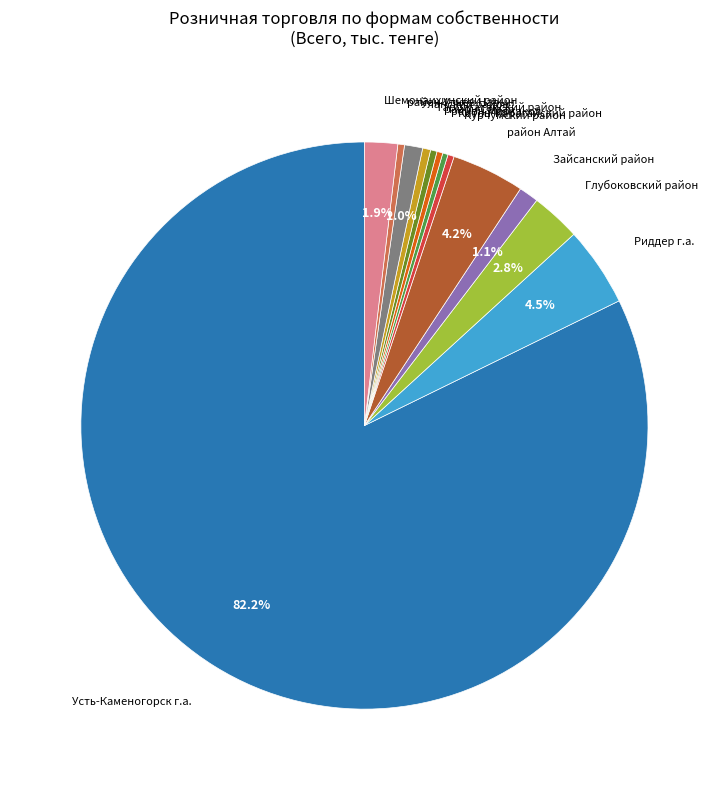

How many slices are in this pie chart?

13